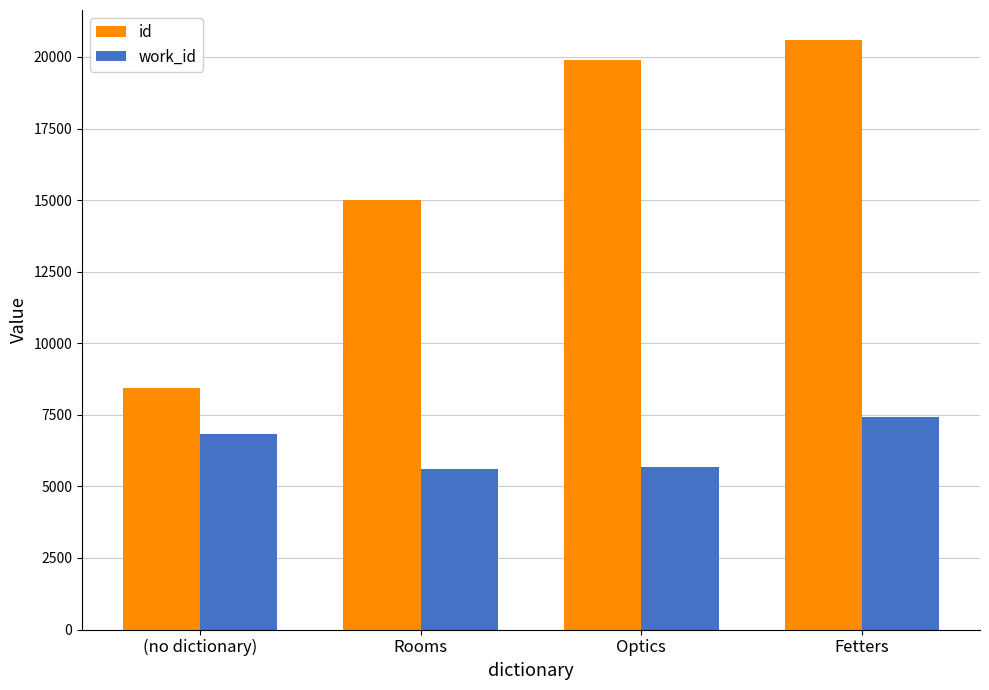

Does the chart contain any negative values?

No